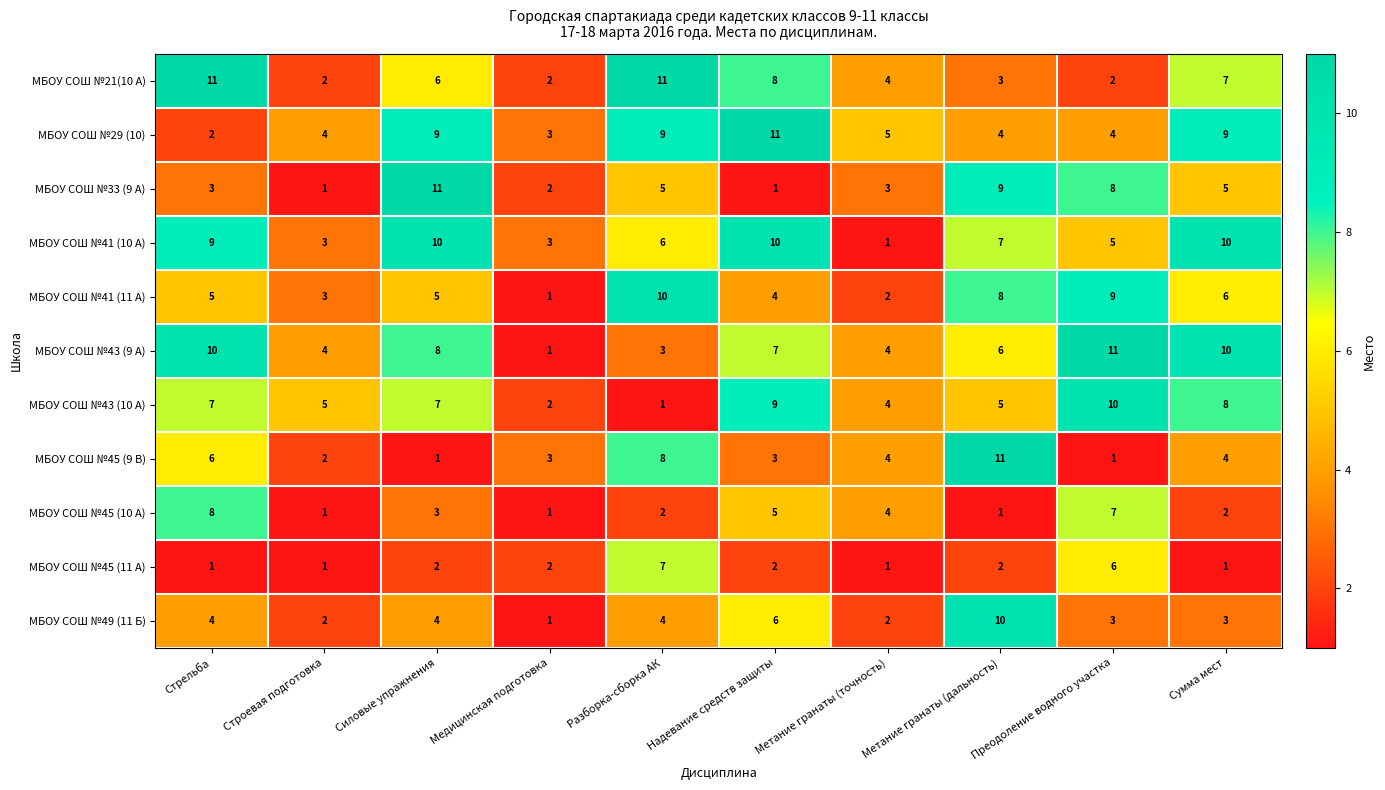

True or false: МБОУ СОШ №29 (10) has a value of 7 at Надевание средств защиты.

False